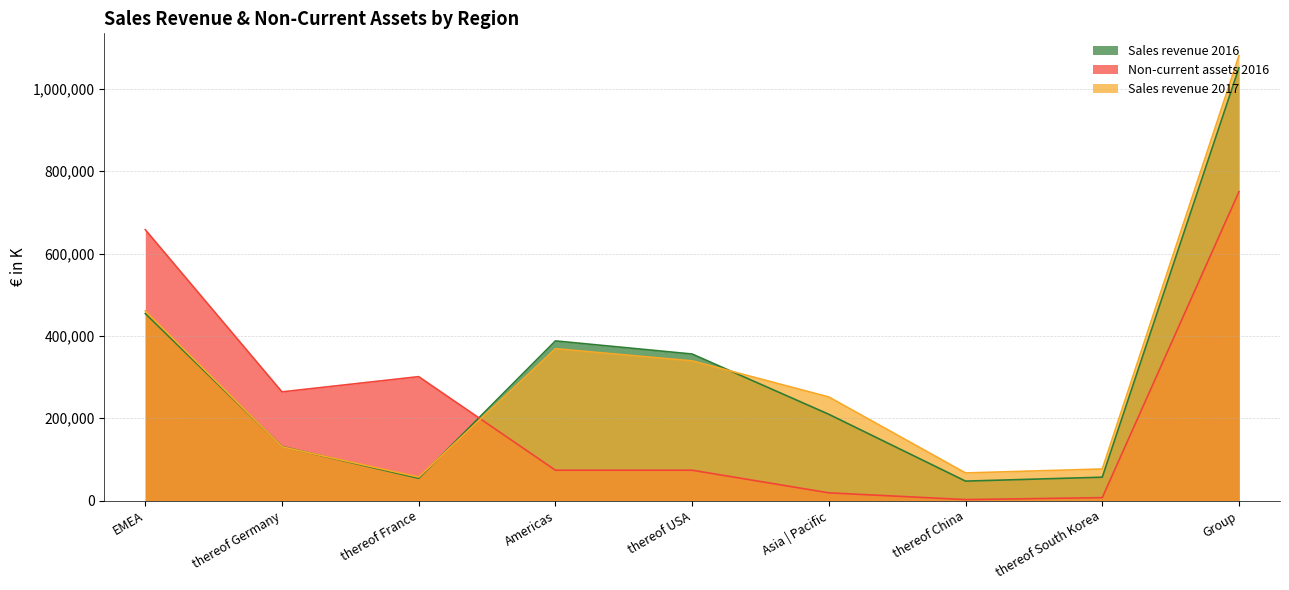

Reading left to right, extract all data points from this chart.

Sales revenue 2016: 454350	131120	54009	387784	355914	209477	47131	56661	1051611
Non-current assets 2016: 658011	263975	300959	73607	73607	18640	2246	6998	750259
Sales revenue 2017: 460664	130454	56955	368817	339319	251552	66978	76585	1081033